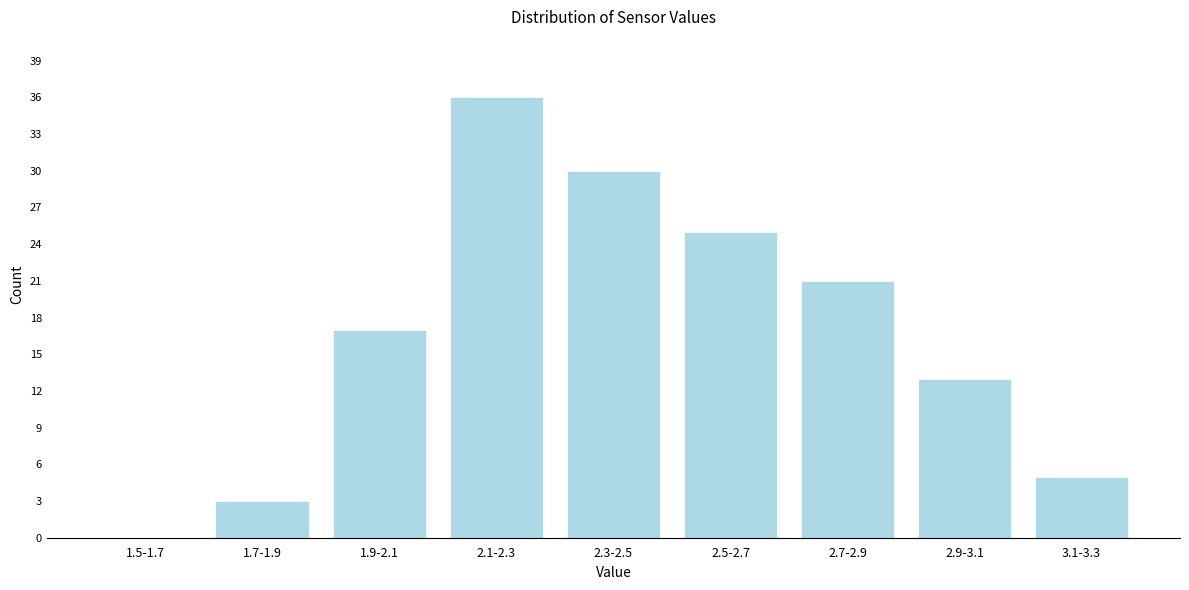

Reading left to right, transcribe all the data shown in this chart.

1.5-1.7=0	1.7-1.9=3	1.9-2.1=17	2.1-2.3=36	2.3-2.5=30	2.5-2.7=25	2.7-2.9=21	2.9-3.1=13	3.1-3.3=5